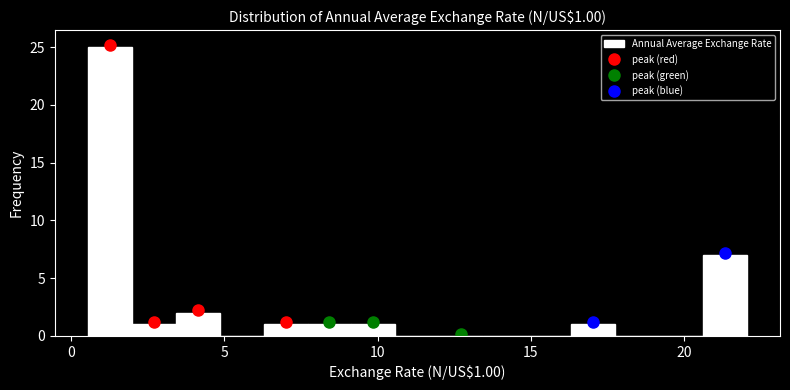

Around what value on the x-axis is the tallest bar? Give the approximate position of its centre, as read against the axis.

1.5